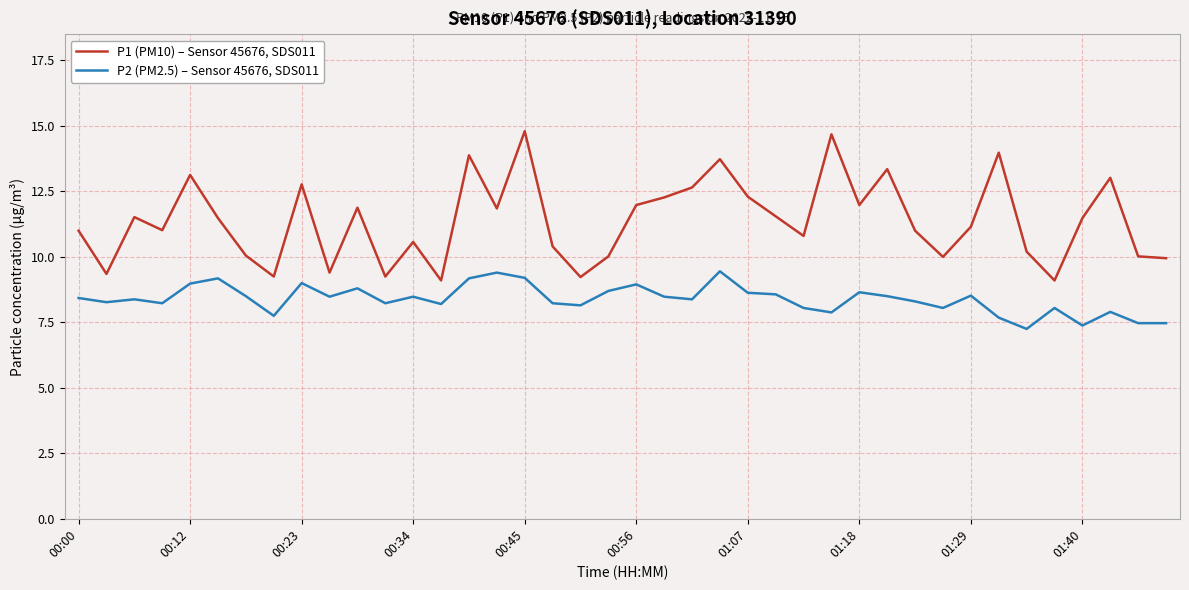

Which series has the largest total across all categories?

P1 (PM10) – Sensor 45676, SDS011